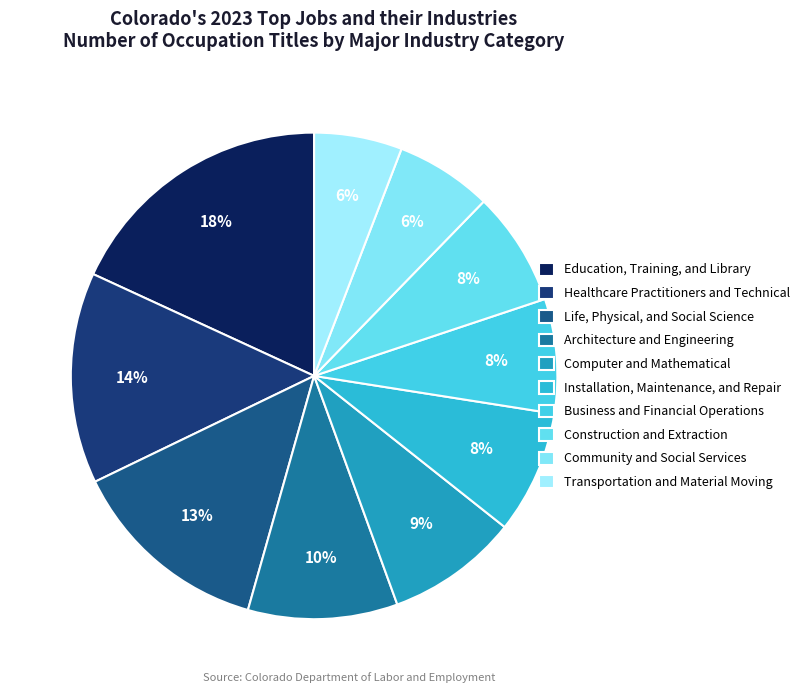

Which has a higher value, Education, Training, and Library or Computer and Mathematical?

Education, Training, and Library